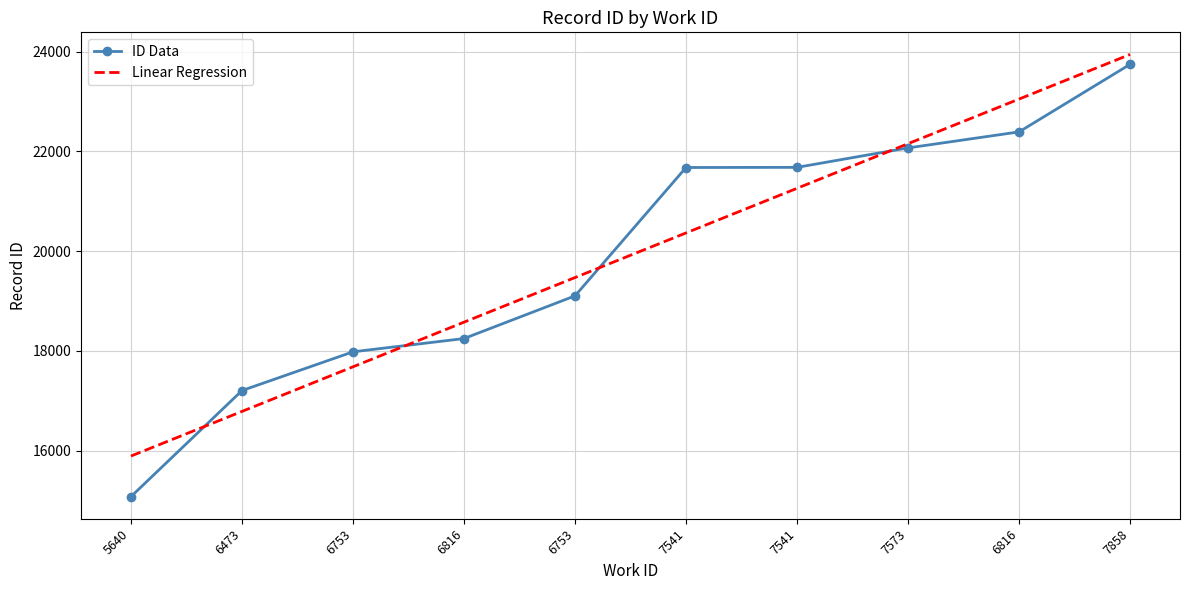

How many values in the ID Data series are below 21678?

5